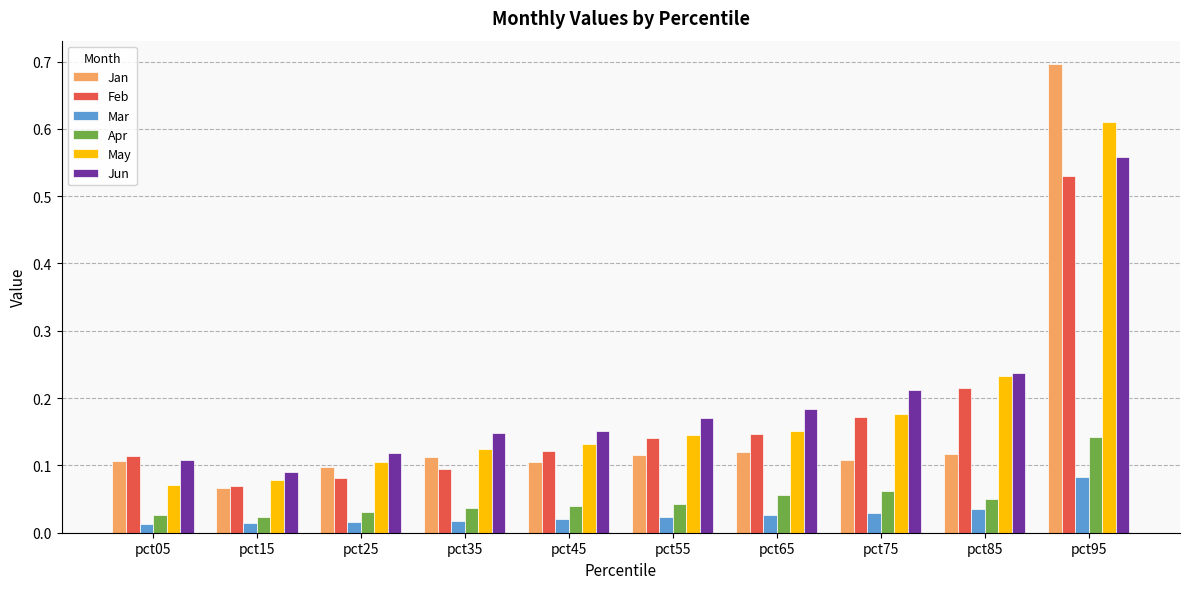

Which series has the widest spread of values?

Jan